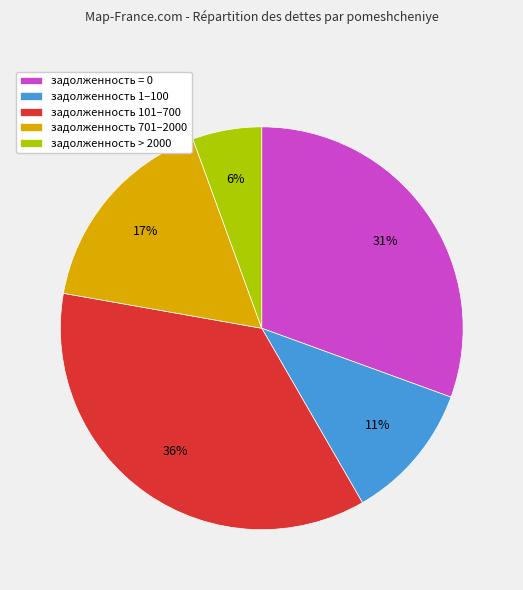

How many segments does this pie chart have?

5